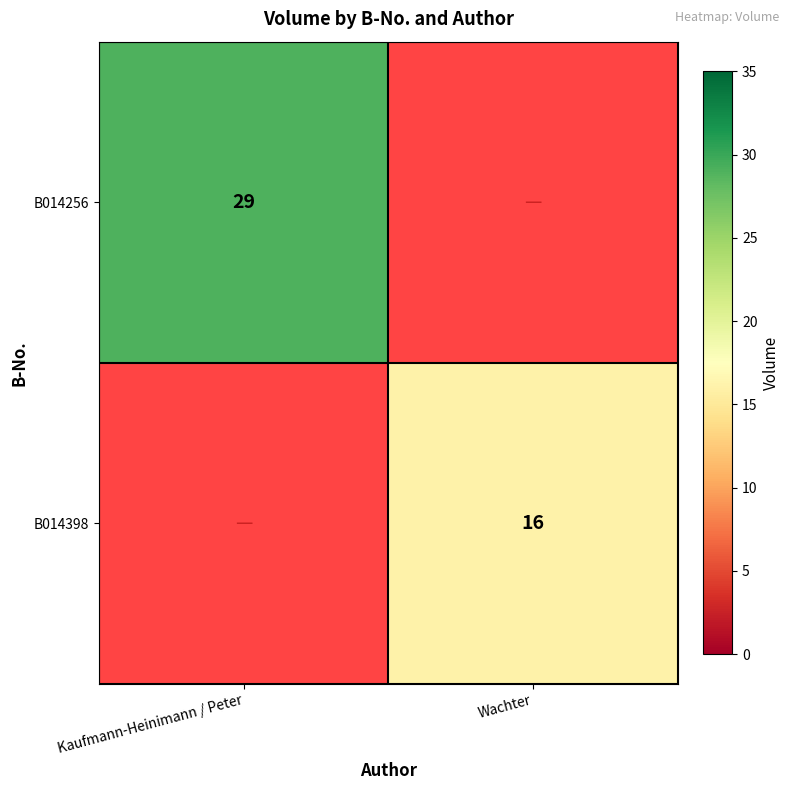

Is it true that B014256 equals 29 at Kaufmann-Heinimann / Peter?

True